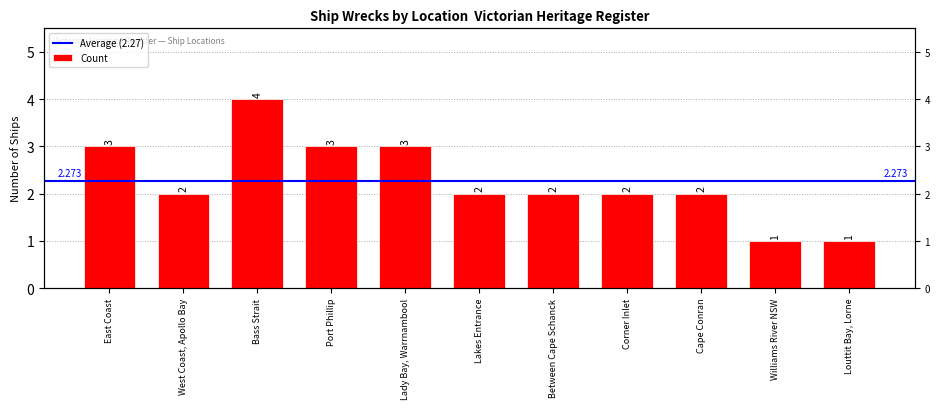

Are the bars horizontal?

No